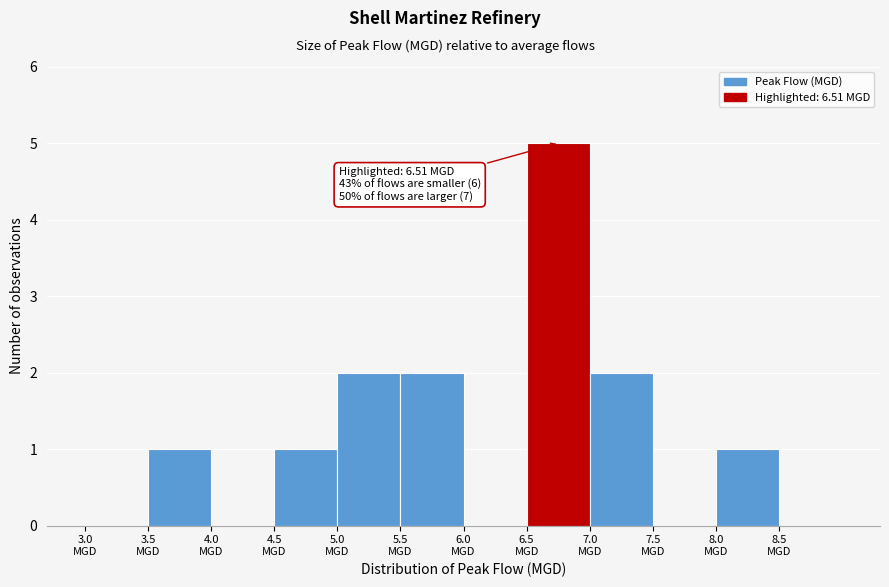

Which range on the x-axis has the tallest bar?

6.5 to 7.0